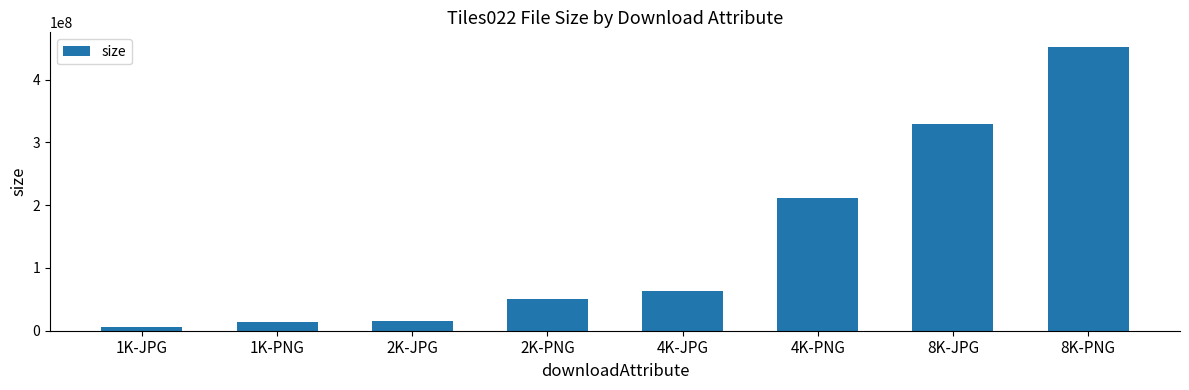

The chart shows a value of 13770709 at 4K-JPG. True or false?

False